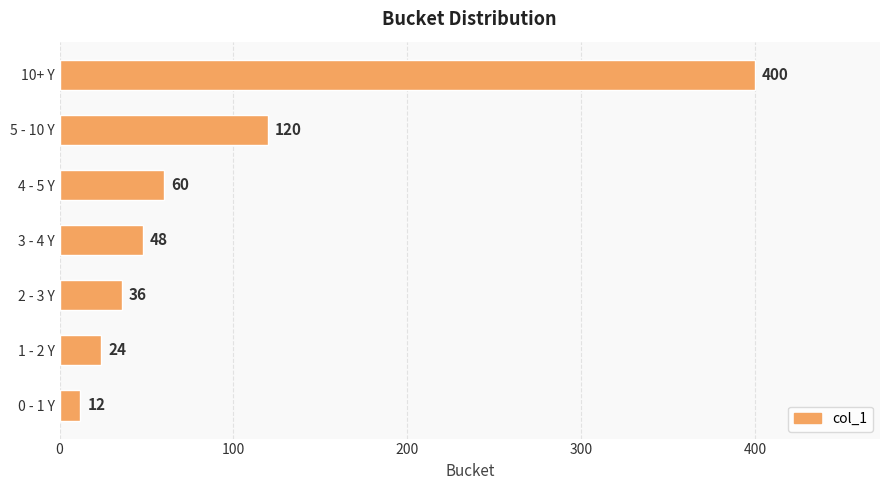

At which category does the chart reach its peak across all series?

10+ Y